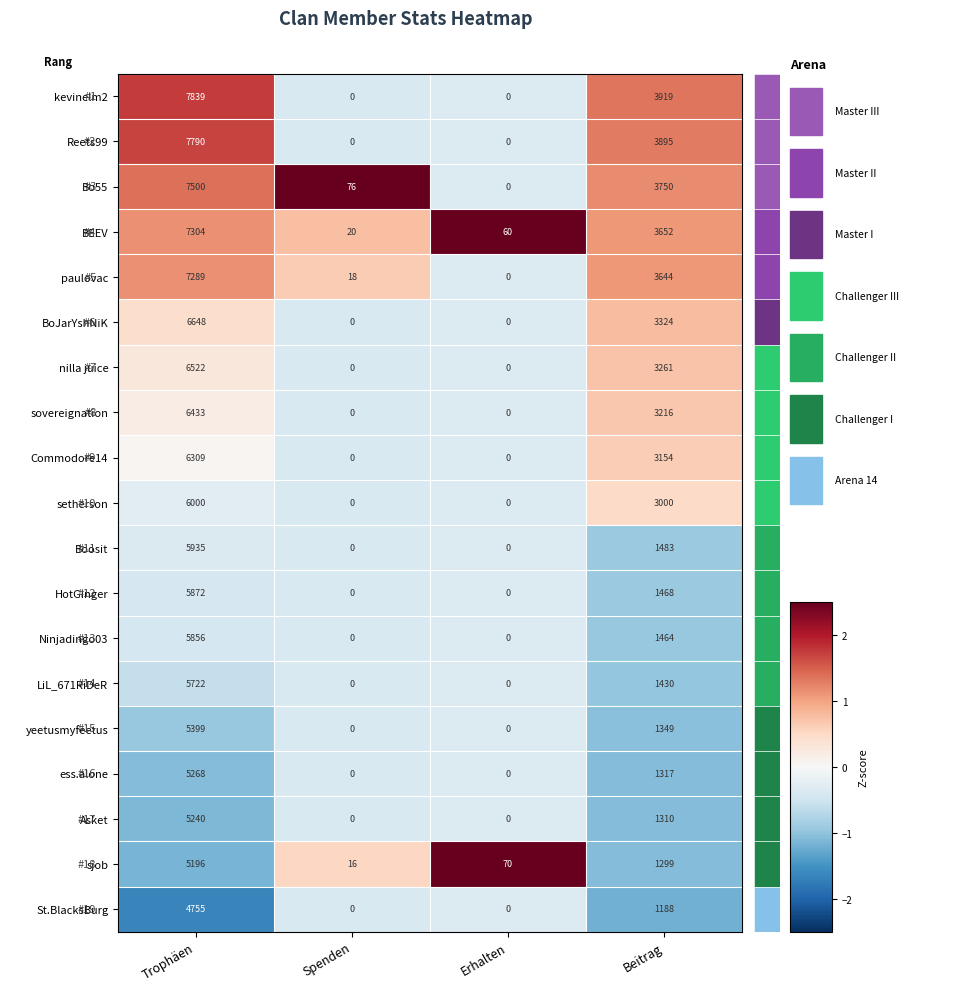

Count the number of data series in this chart.

19